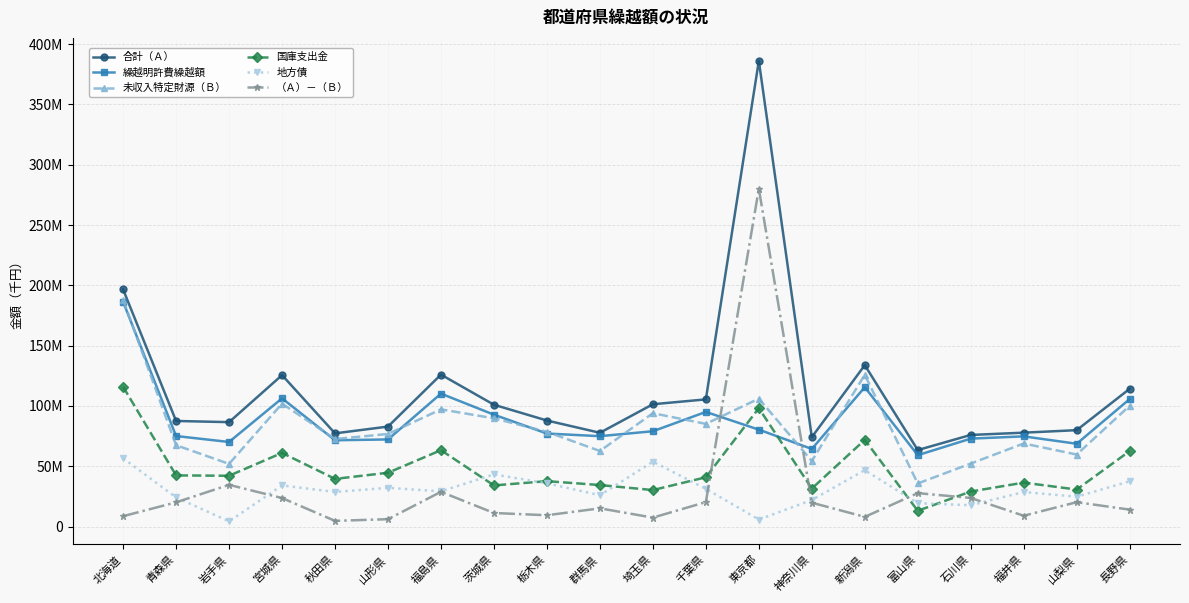

At 石川県, list the series in order from smallest to largest.

地方債, （Ａ）－（Ｂ）, 国庫支出金, 未収入特定財源（Ｂ）, 繰越明許費繰越額, 合計（Ａ）